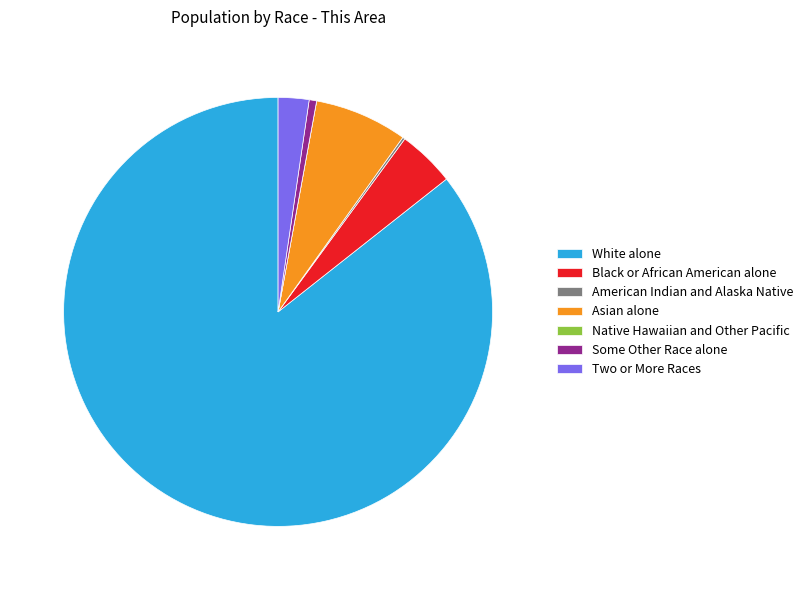

Which slice is the largest?

White alone